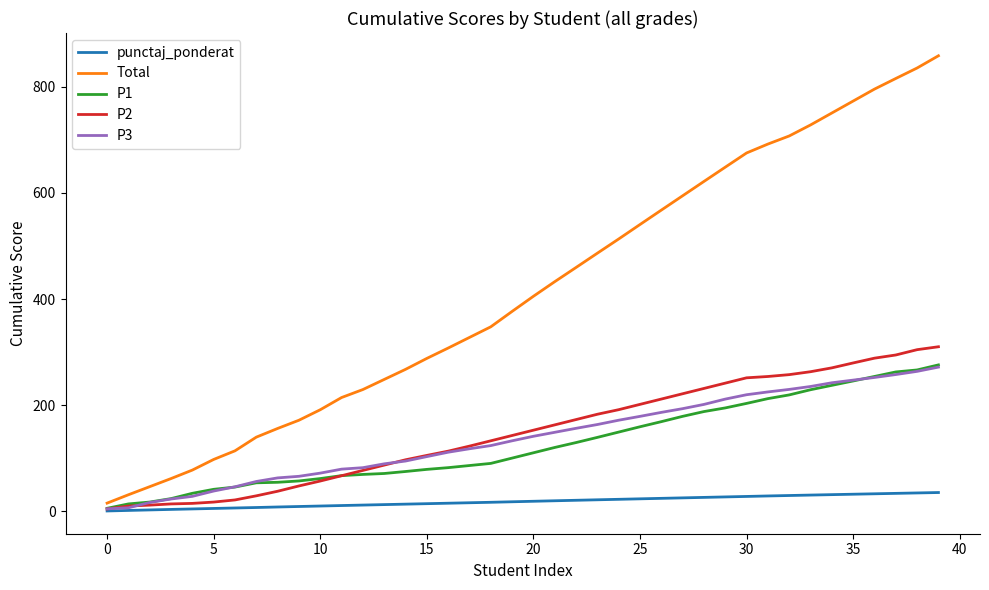

Which series has the largest total across all categories?

Total